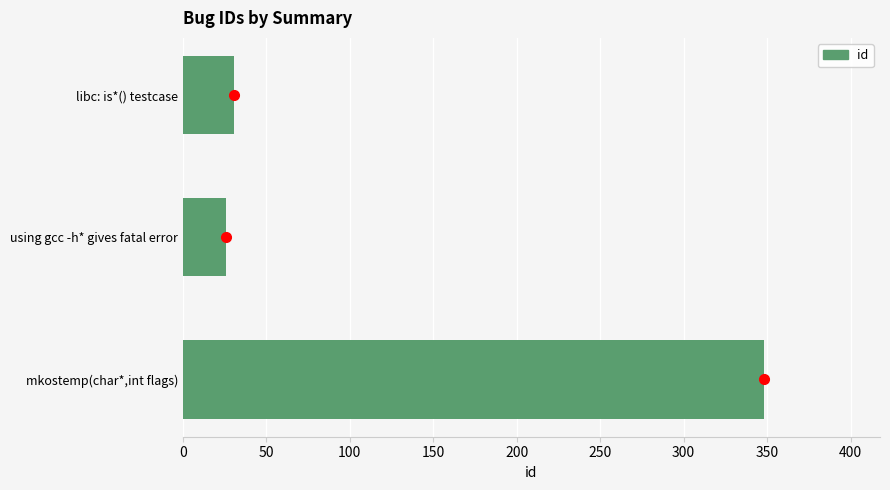

How many series are shown in this chart?

1